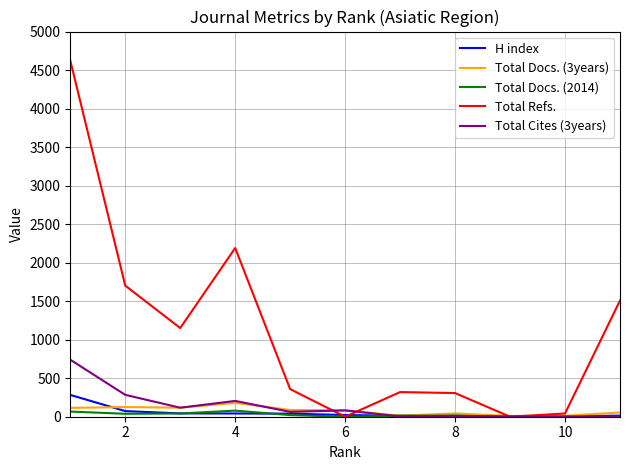

What is the difference between the maximum and minimum values in the Total Refs. series?

4624